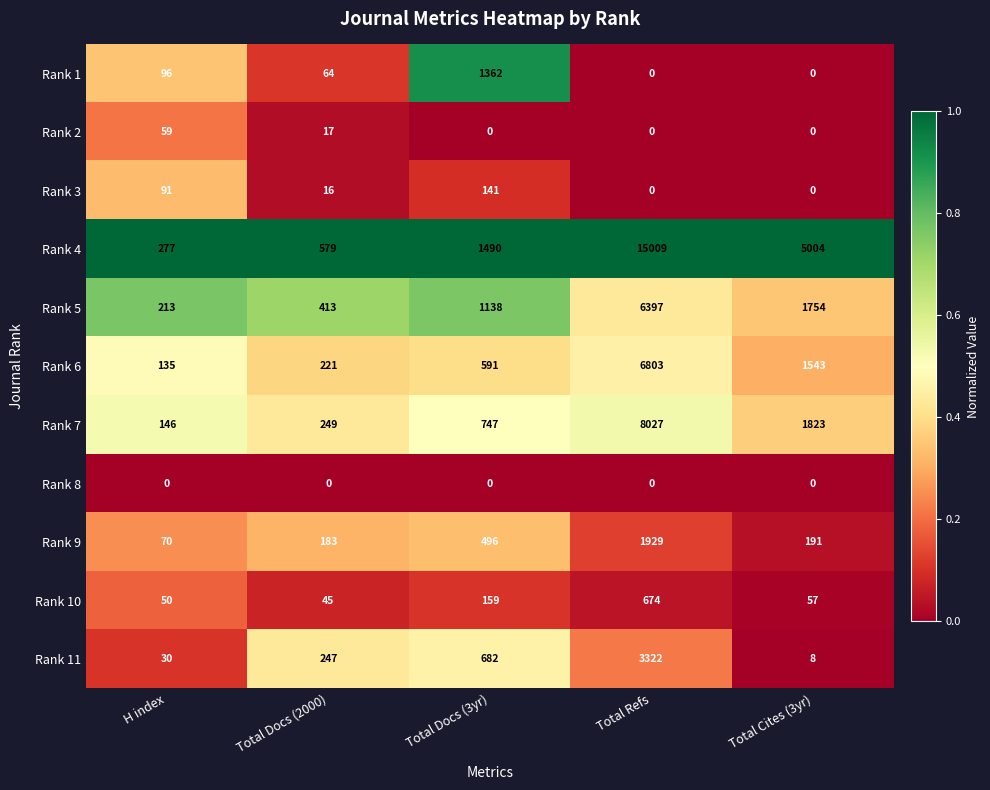

Which category has the highest value across all series?

Total Refs